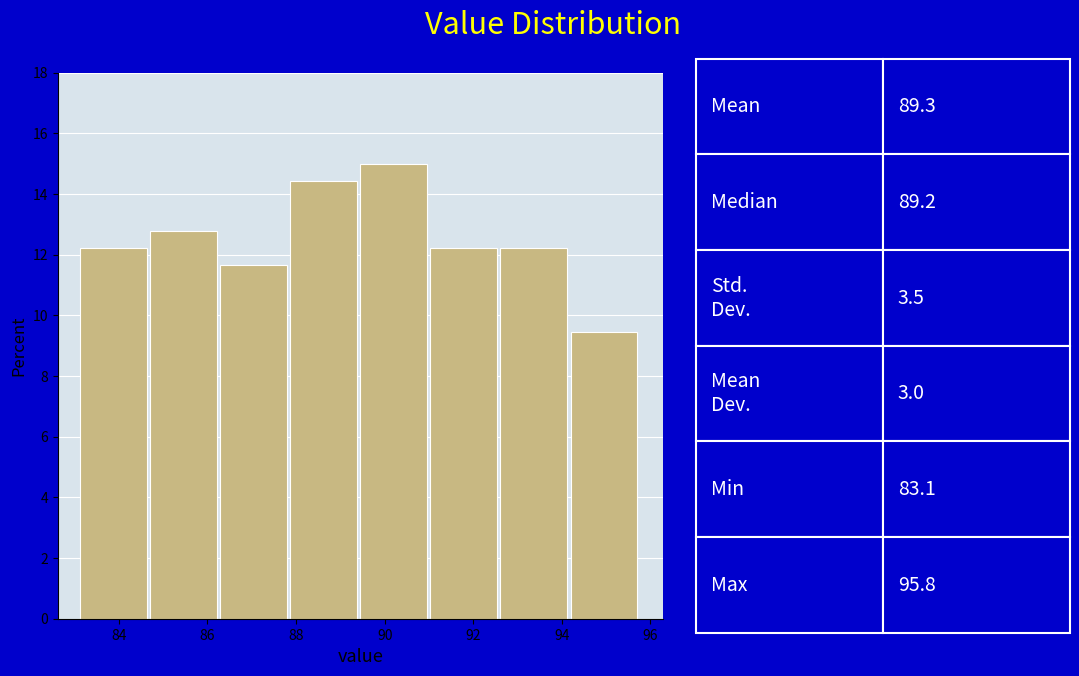

Which range on the x-axis has the tallest bar?

89.4 to 91.0